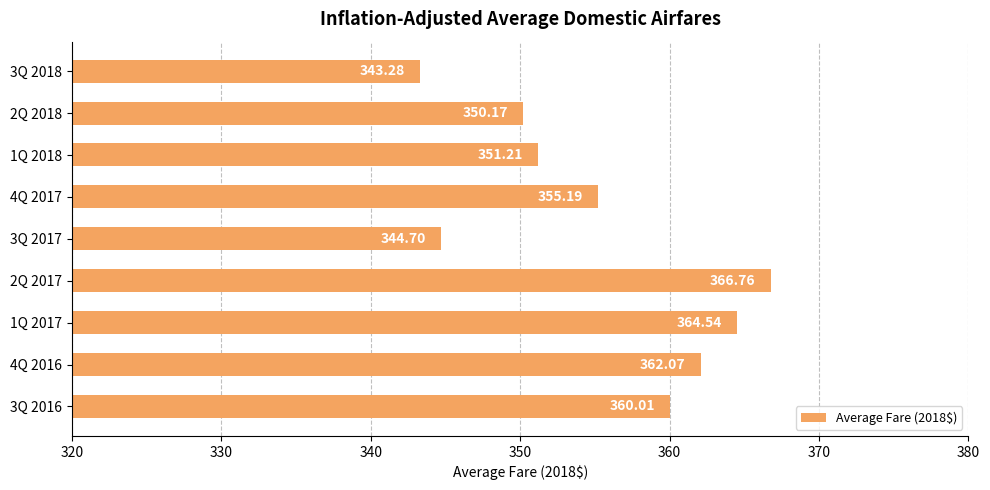

Approximately how many times larger is the value at 4Q 2016 compared to 3Q 2018?

1.1